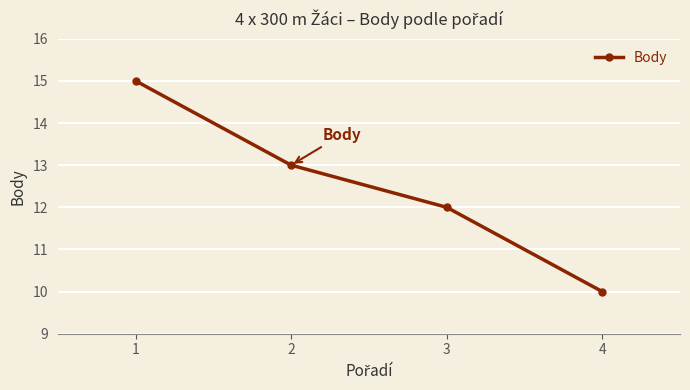

What is the change in value from 3 to 4?

-2